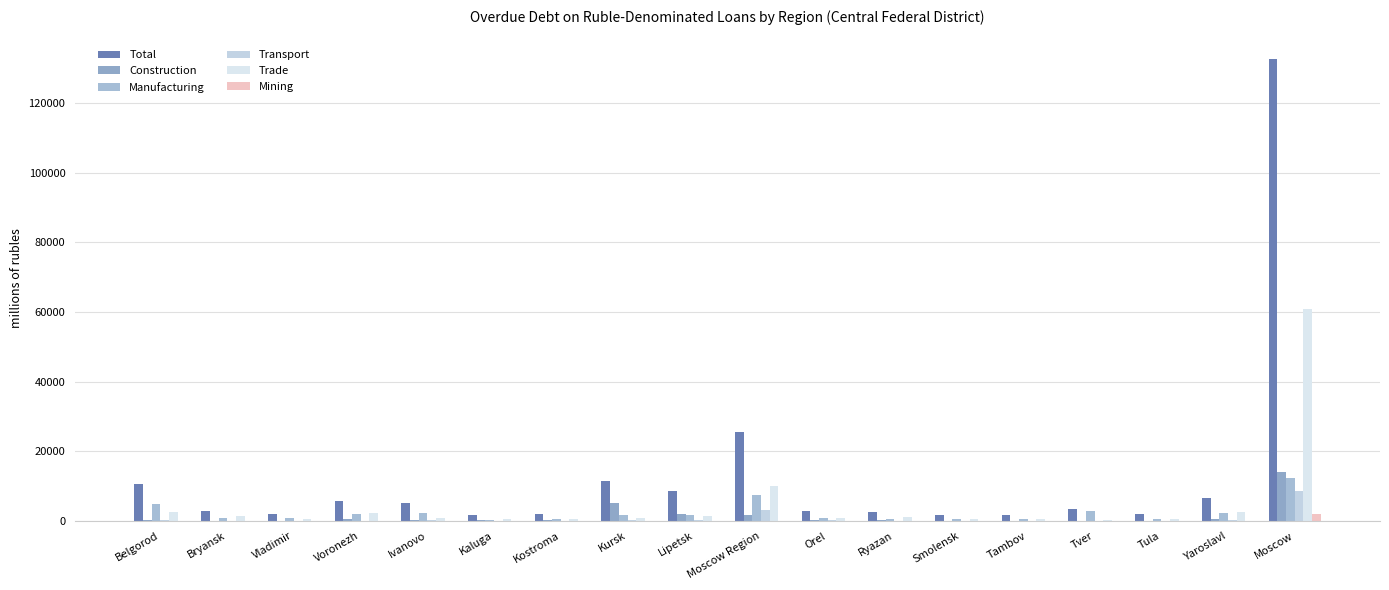

Are the bars grouped side by side (vs. stacked)?

Yes